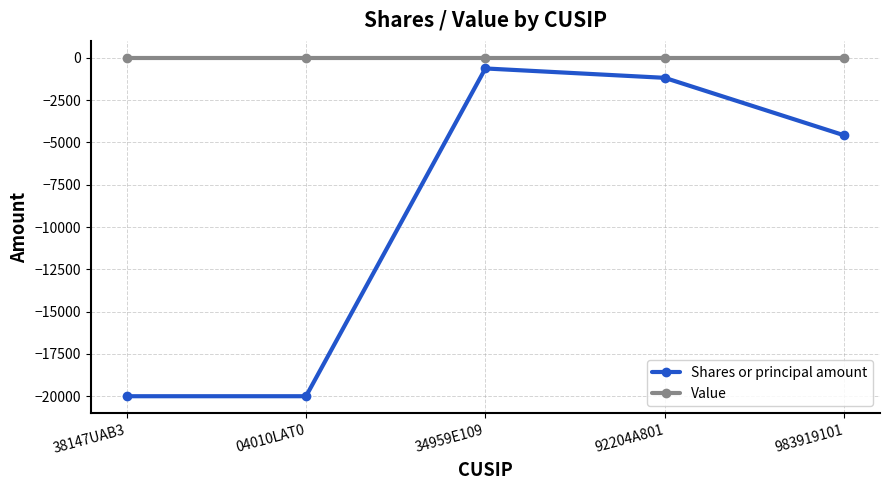

What is the value of the Shares or principal amount point at the 5th from the left?

-4580